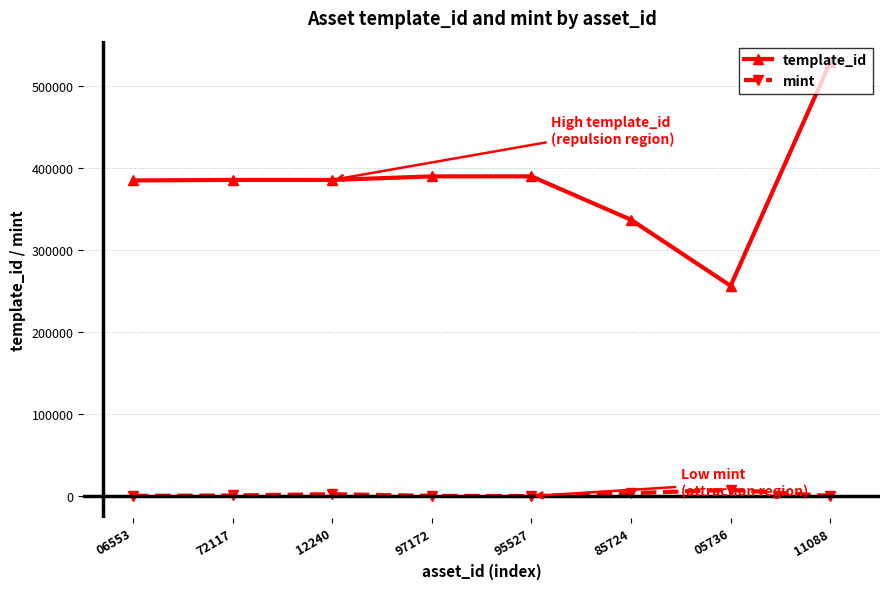

What is the minimum value shown in the chart?

155